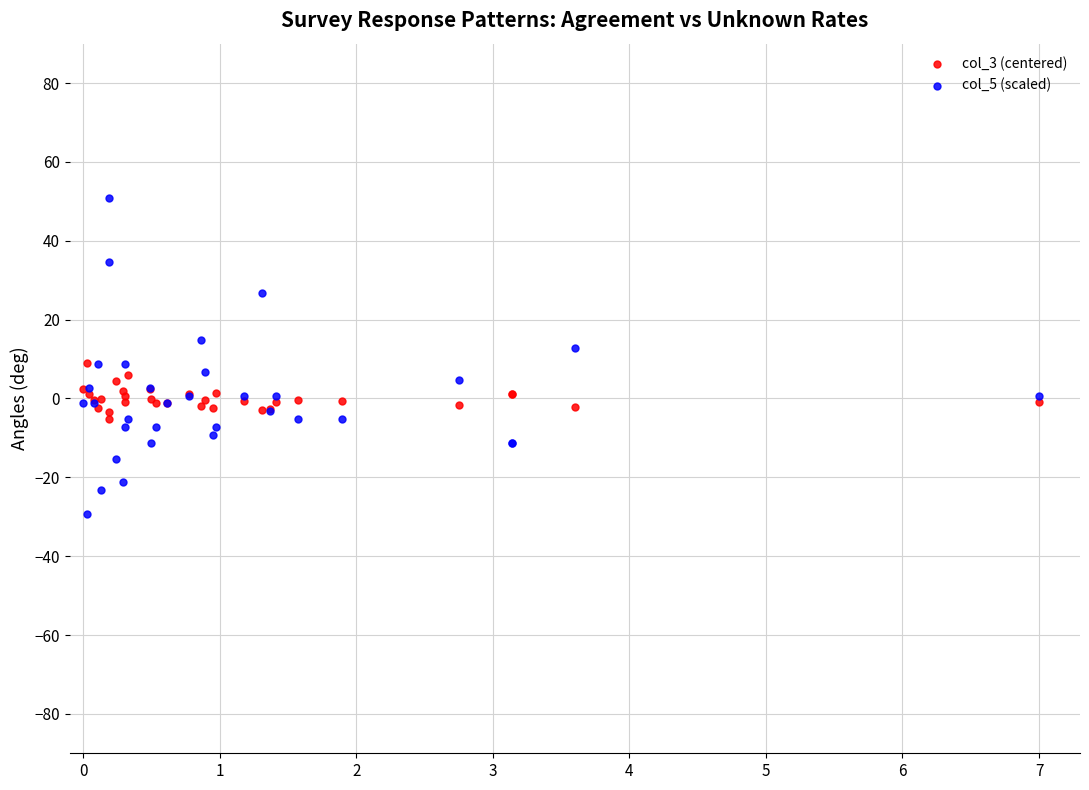

What is the X range (max minus min) for the scatter plot?

7.0